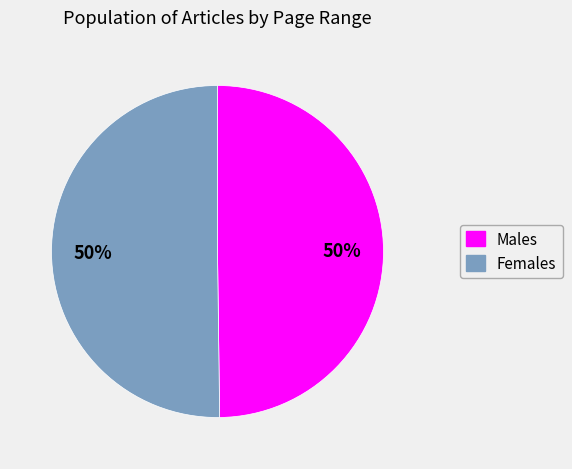

To the nearest percent, what is the average slice percentage?

50%